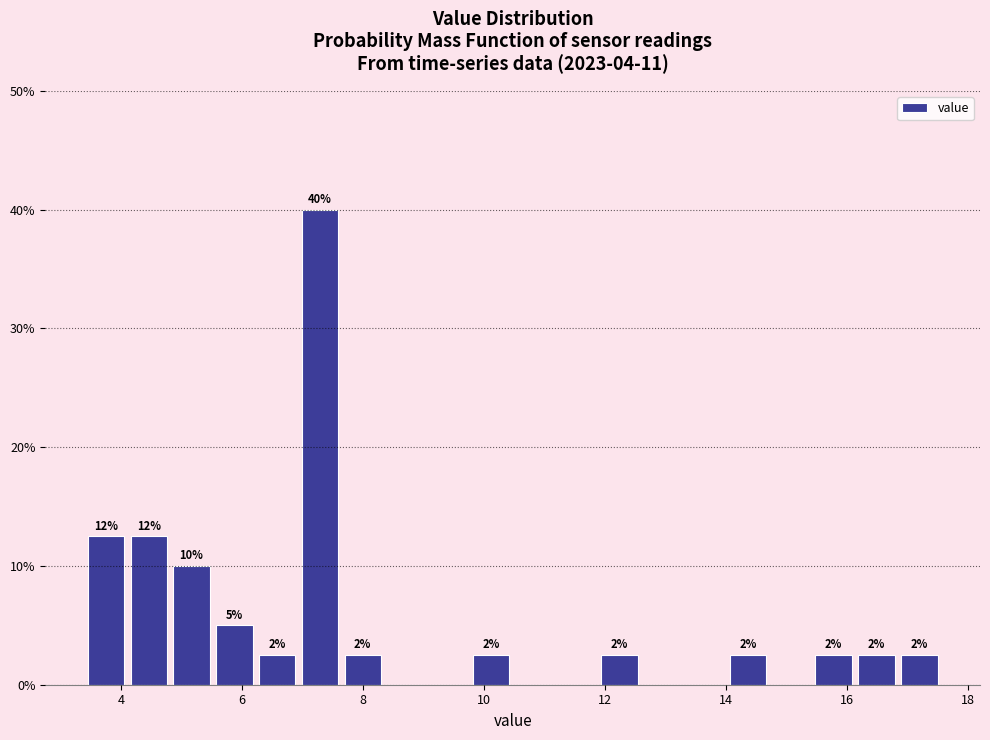

Read against the x-axis, roughly where is the centre of the tallest bar?

7.2